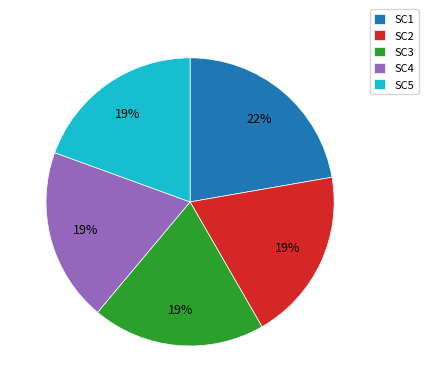

How many segments does this pie chart have?

5